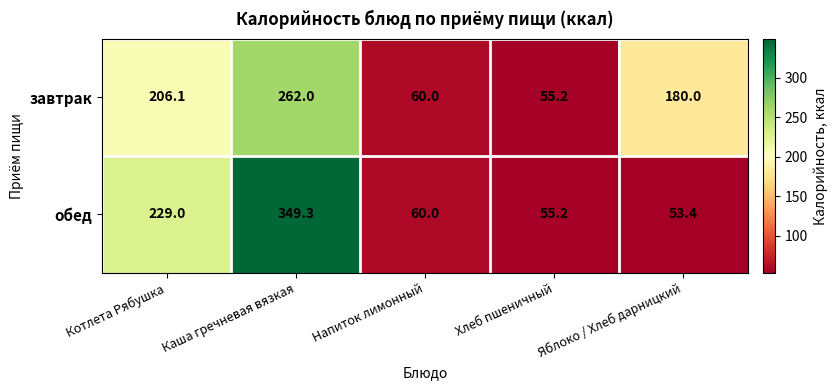

At which category does the chart reach its peak across all series?

Каша гречневая вязкая